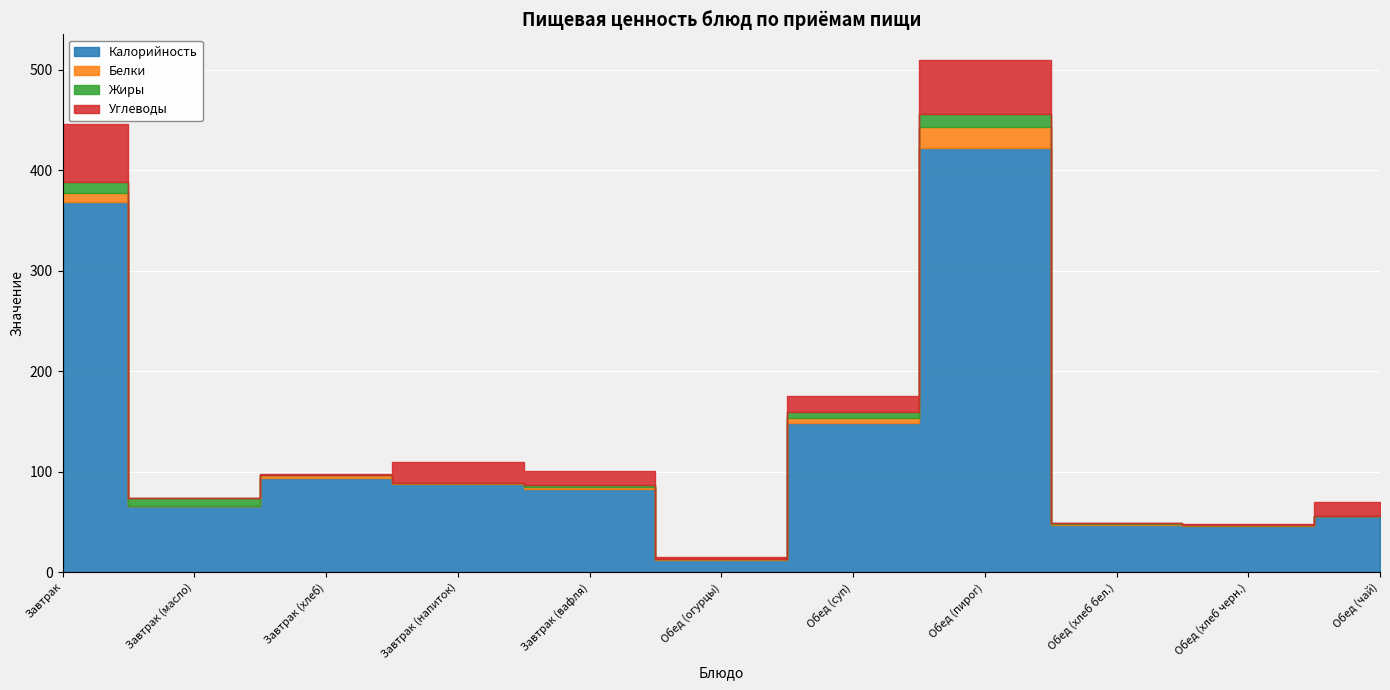

The value of Углеводы at Обед (хлеб бел.) is 0.7. True or false?

False